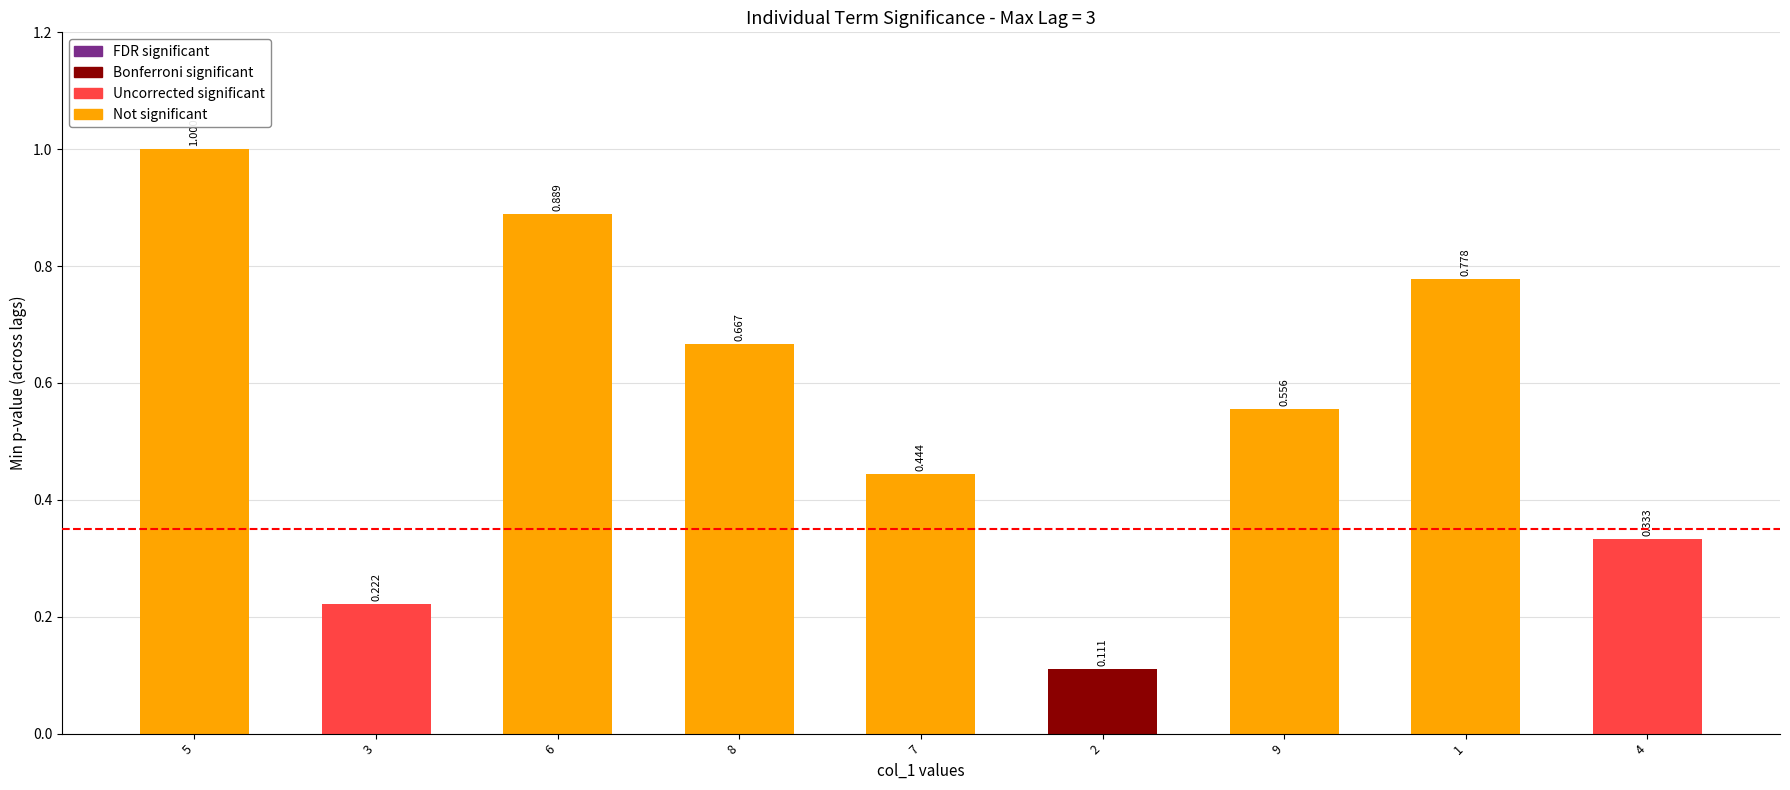

Where is the data nearest to the value 0?

2